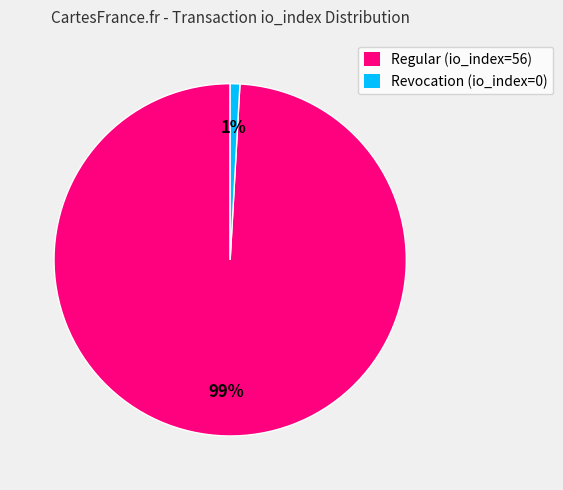

Do Regular (io_index=56) and Revocation (io_index=0) together represent more than half of the pie?

Yes